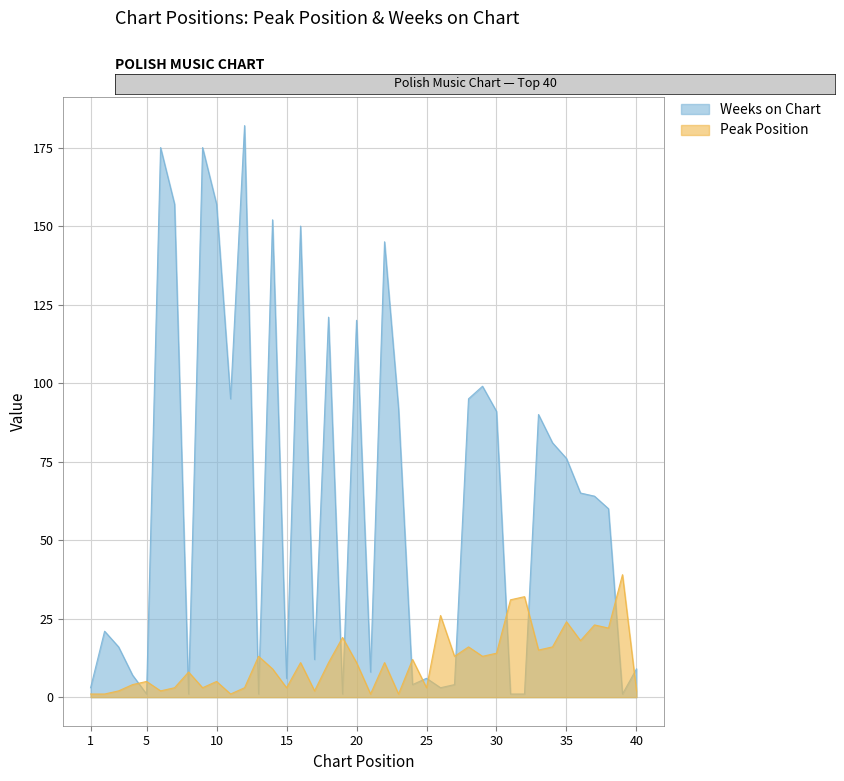

The Peak Position series shows 6 at 4. True or false?

False